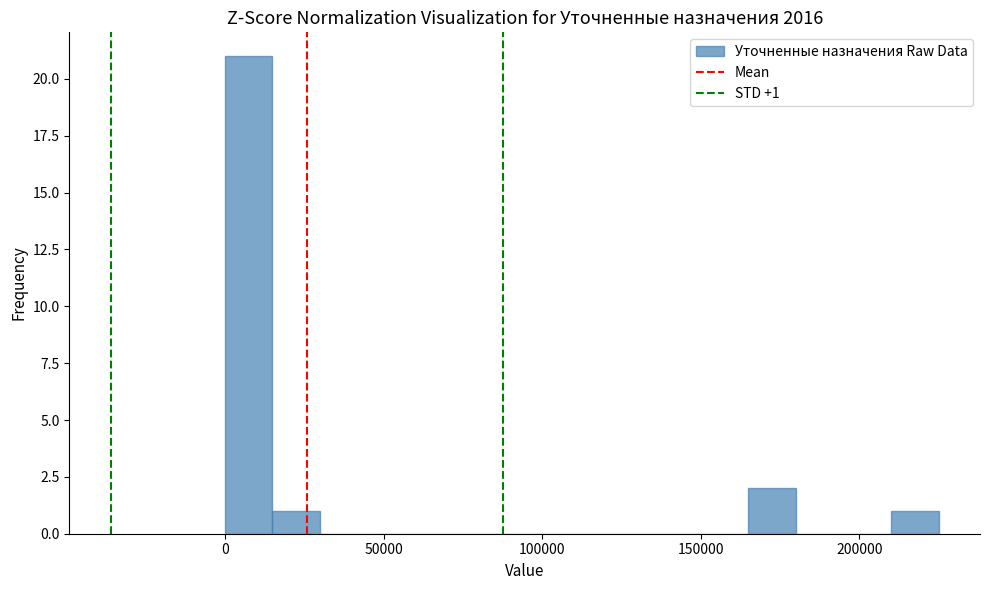

Around what value on the x-axis is the tallest bar? Give the approximate position of its centre, as read against the axis.

5000